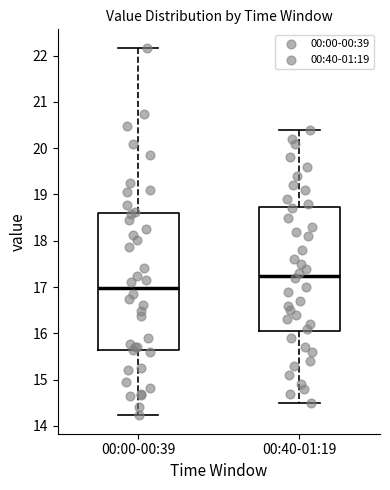

Which box's median line is the highest?

00:40-01:19